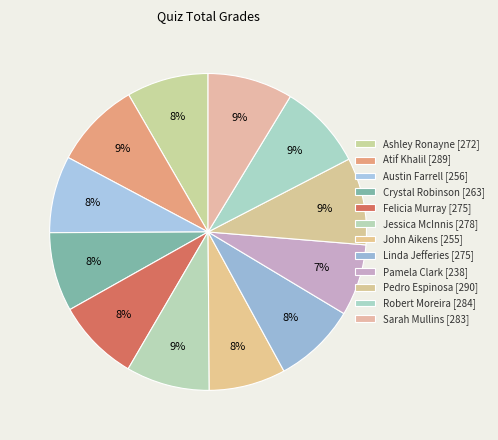

Which category has the biggest portion of the pie?

Pedro Espinosa